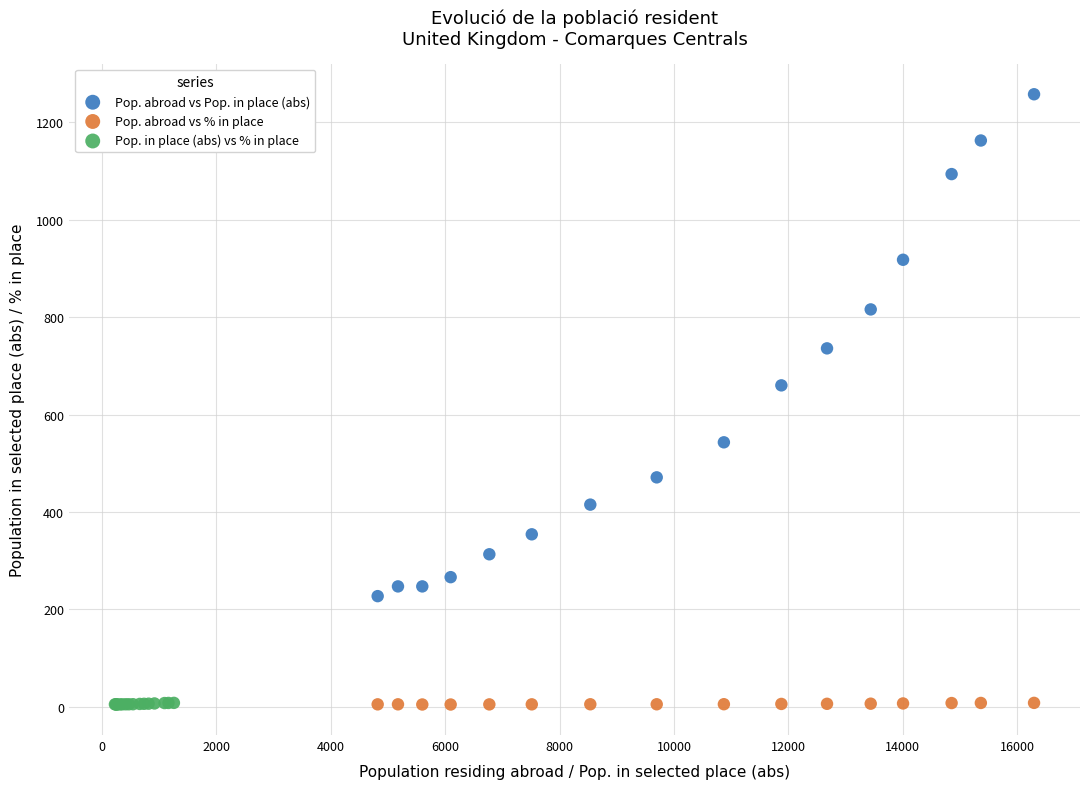

Which series contains the highest Y value?

Pop. abroad vs Pop. in place (abs)